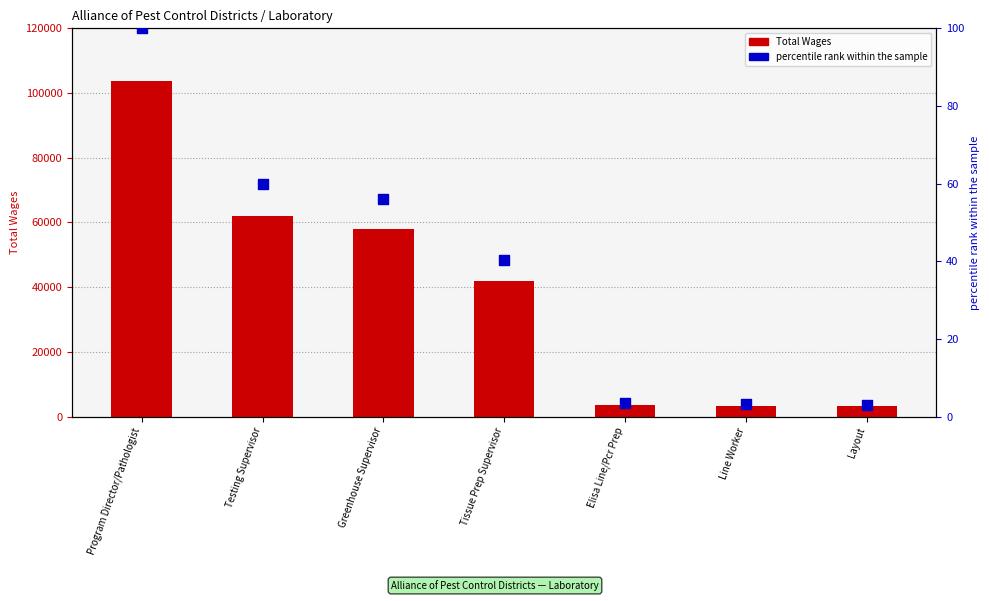

What are all the series names shown in the legend?

Total Wages, percentile rank within the sample